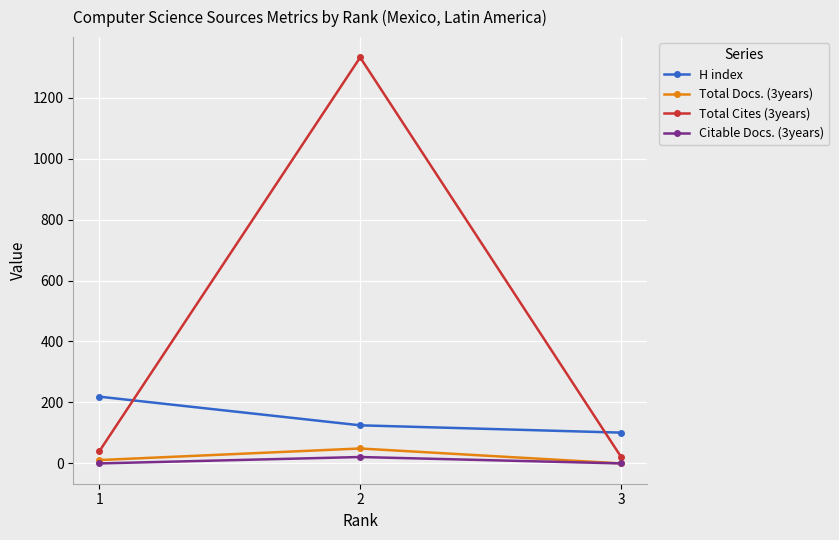

What is the value of the H index point at the 1st from the left?

219